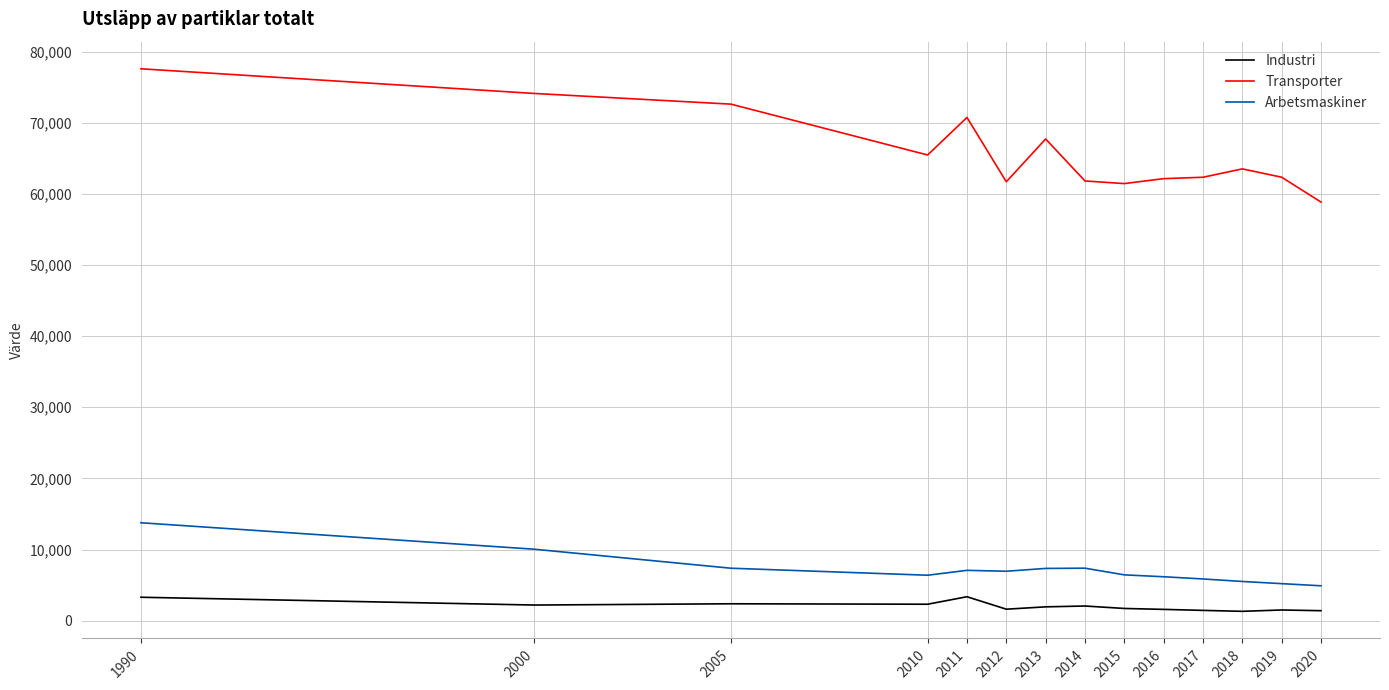

Between 2010 and 2012, which series saw the biggest shift?

Transporter